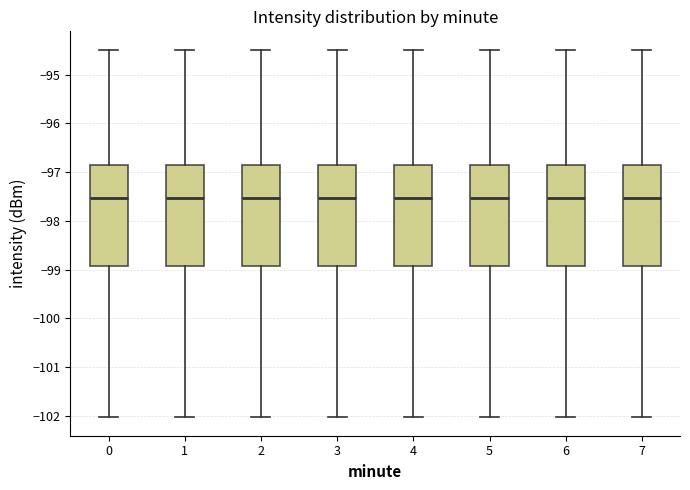

Reading left to right, read every box against the y-axis: the position of its median line, the range the box covers, and the ends of its whiskers. The values are not printed on the chart, so give them approximately, as read against the axis.

0: median -97.5, box -98.9 to -96.9, whiskers -102.0 to -94.5
1: median -97.5, box -98.9 to -96.9, whiskers -102.0 to -94.5
2: median -97.5, box -98.9 to -96.9, whiskers -102.0 to -94.5
3: median -97.5, box -98.9 to -96.9, whiskers -102.0 to -94.5
4: median -97.5, box -98.9 to -96.9, whiskers -102.0 to -94.5
5: median -97.5, box -98.9 to -96.9, whiskers -102.0 to -94.5
6: median -97.5, box -98.9 to -96.9, whiskers -102.0 to -94.5
7: median -97.5, box -98.9 to -96.9, whiskers -102.0 to -94.5